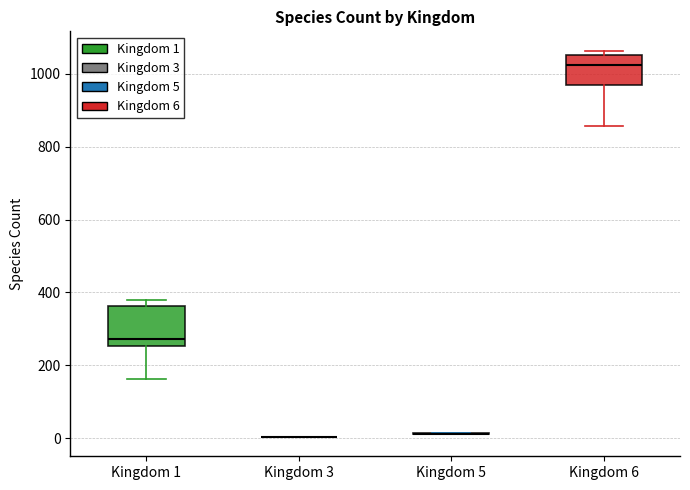

Reading left to right, transcribe this box plot: for each box, give where its median line is, the range the box spans, and where its two whiskers end, as read against the y-axis. The values are not printed on the chart, so give them approximately, as read against the axis.

Kingdom 1: median 280, box 260 to 360, whiskers 160 to 380
Kingdom 3: box collapsed to a line at 0, whiskers 0 to 0
Kingdom 5: box collapsed to a line at 20, whiskers 20 to 20
Kingdom 6: median 1020, box 960 to 1060, whiskers 860 to 1060 (just above the box's upper edge)